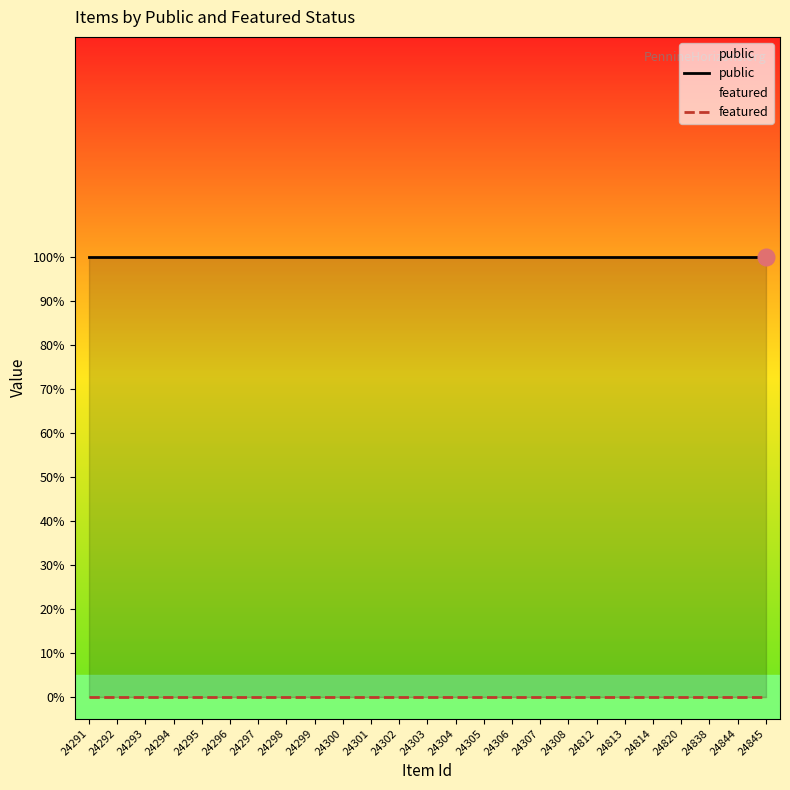

Is the value of featured at 24306 greater than the value of public at 24304?

No